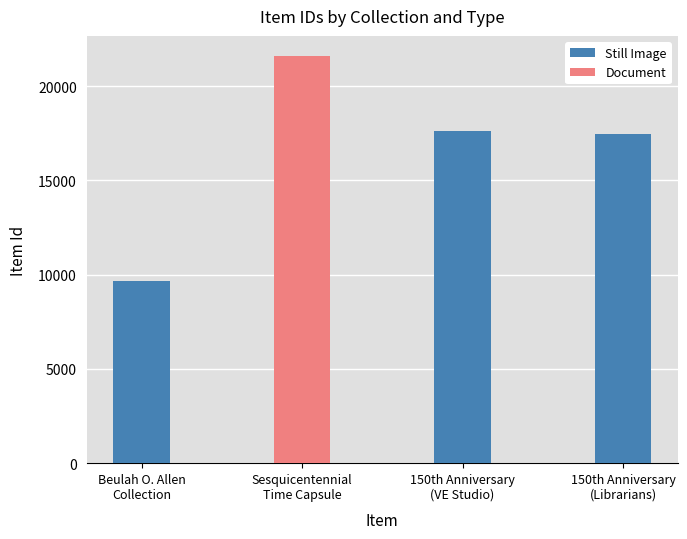

What is the average value of the Still Image series?

14922